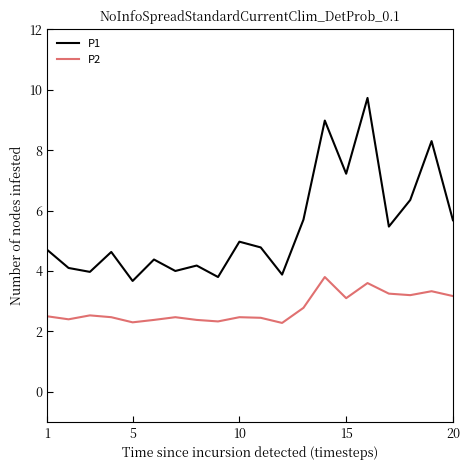

Which series has the largest range (max minus min)?

P1